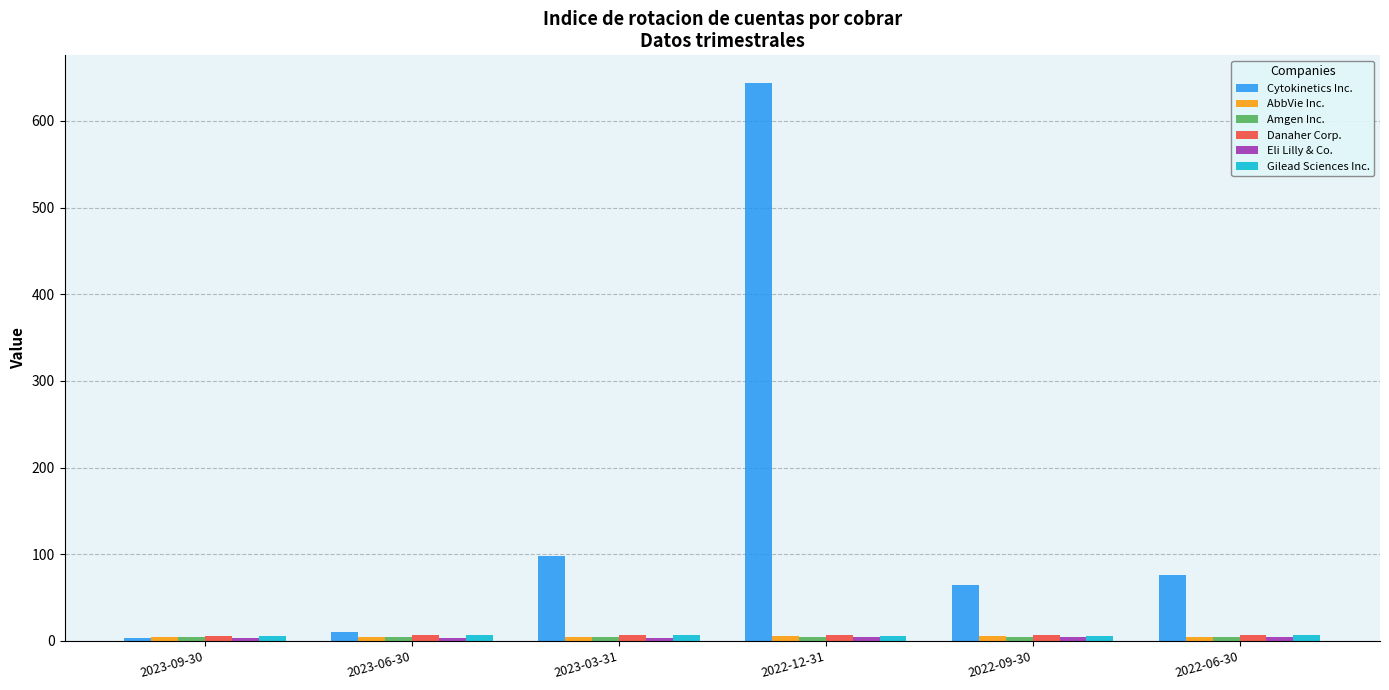

What is the sum of all Cytokinetics Inc. values?

895.4